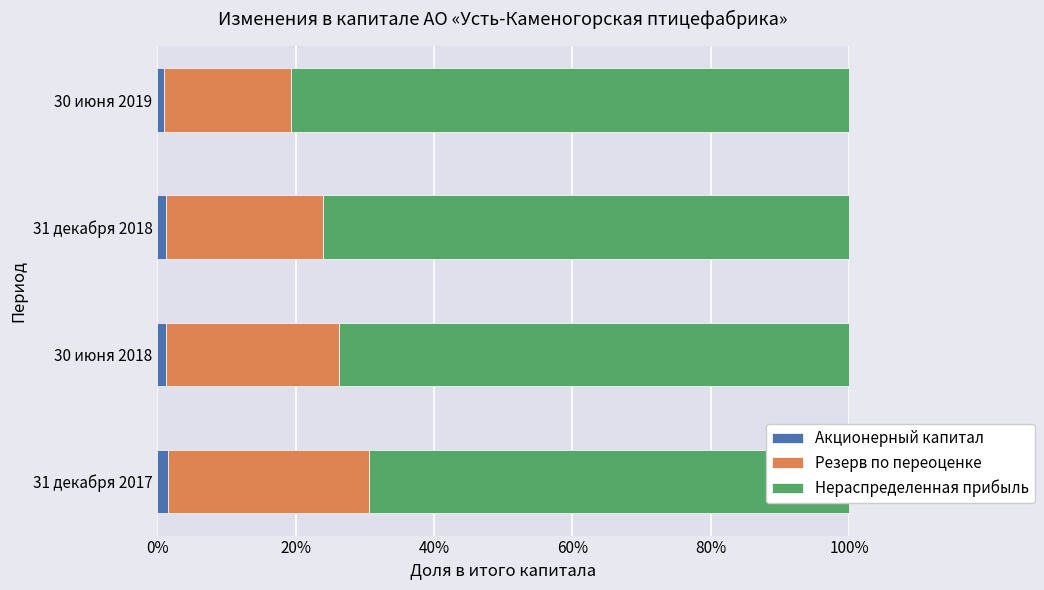

What is the maximum value for Резерв по переоценке?

0.3